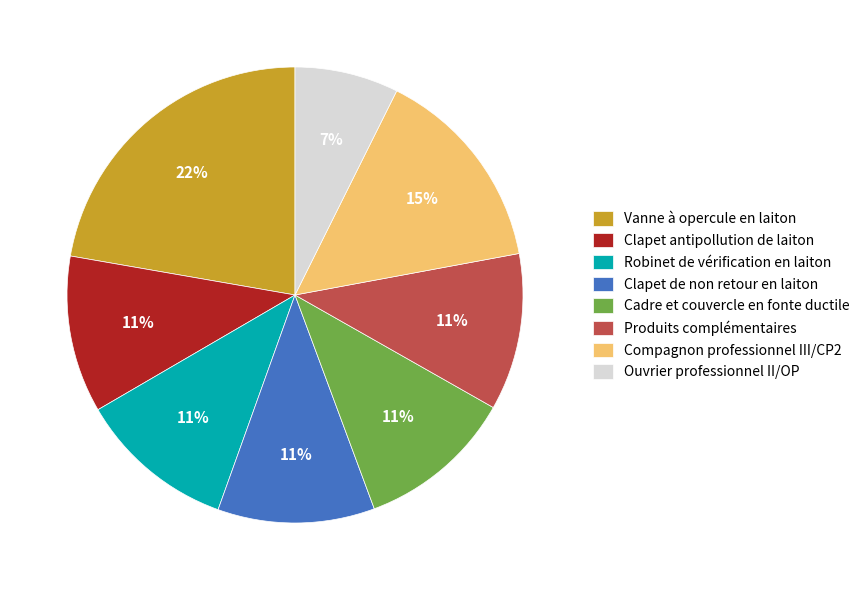

How many segments does this pie chart have?

8